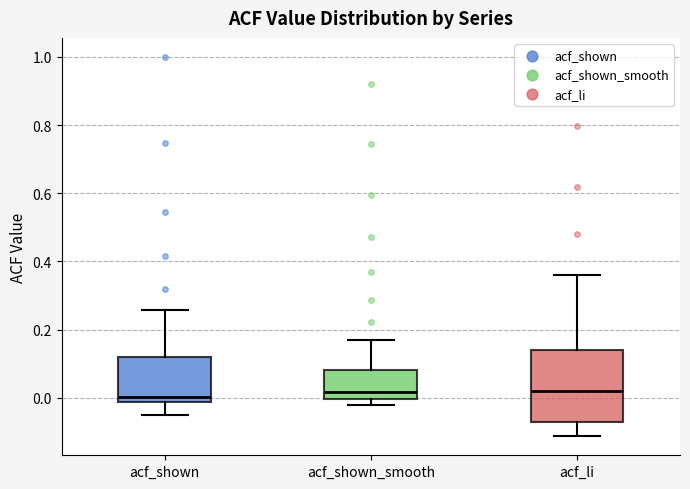

Which box is the tallest, from its lower edge to its upper edge?

acf_li